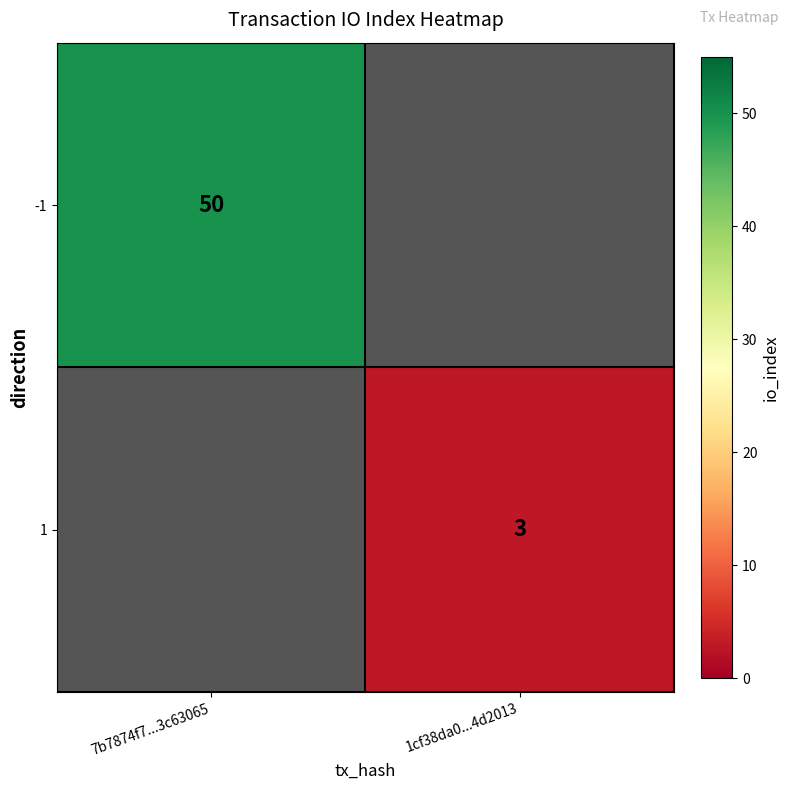

Is it true that 1 equals 5 at 1cf38da0...4d2013?

False